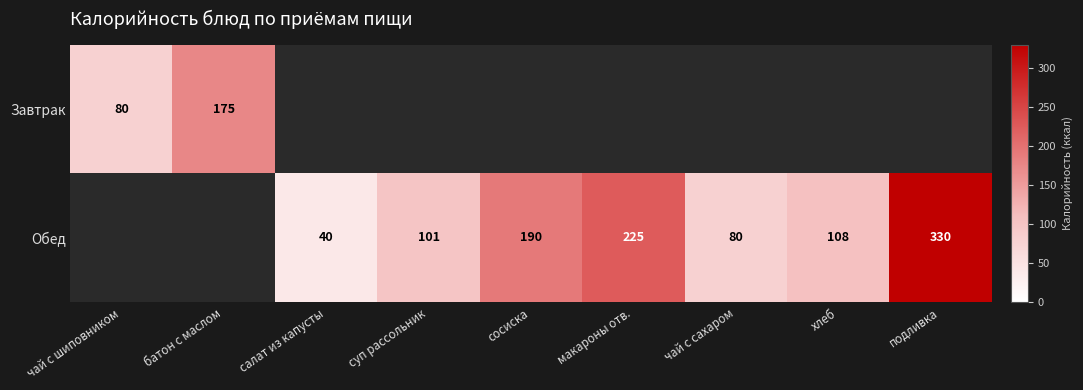

Is it true that Обед equals 339 at сосиска?

False